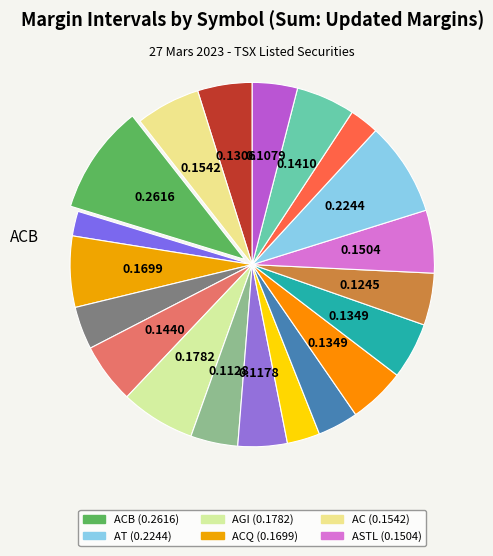

Does any single category account for the majority?

No